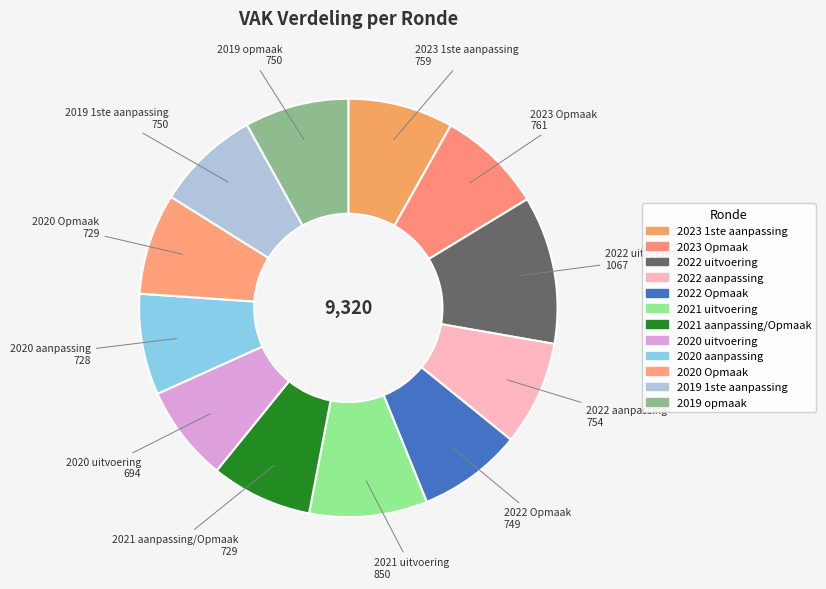

To the nearest percent, what portion does 2023 Opmaak represent?

8%